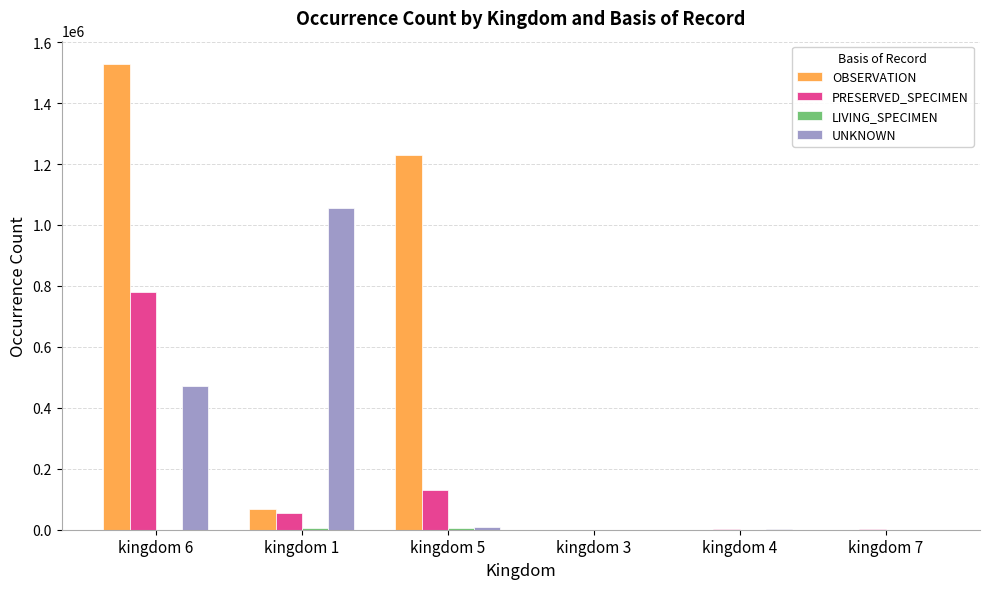

Where is OBSERVATION nearest to the value 764150?

kingdom 5